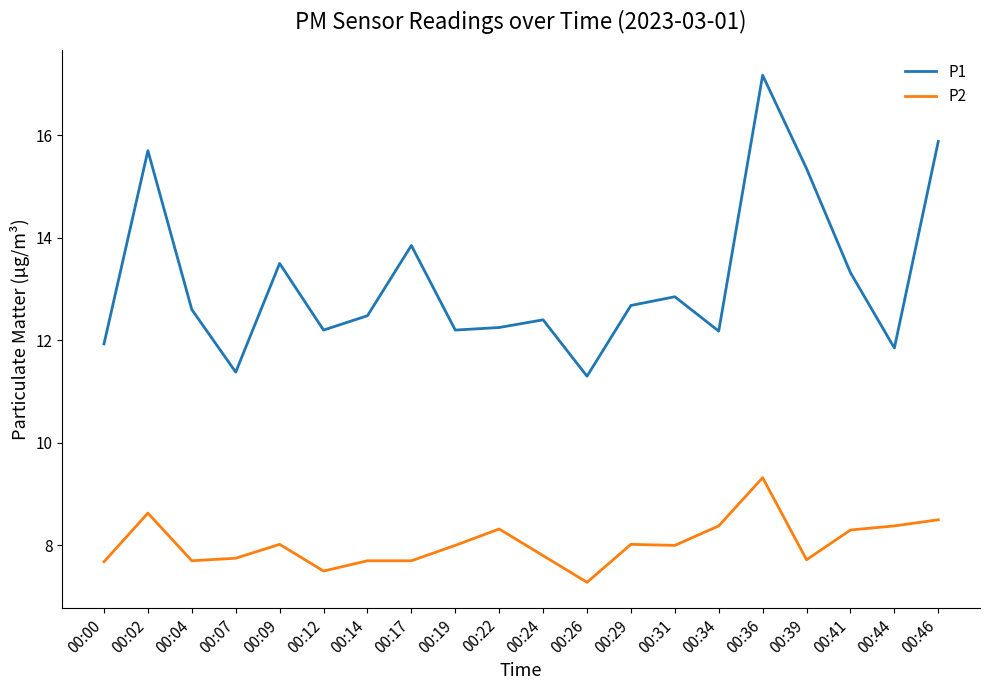

Which series has the largest total across all categories?

P1